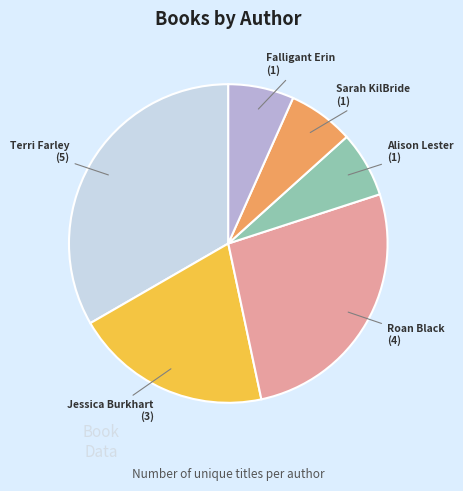

What is the largest slice in the pie chart?

Terri Farley